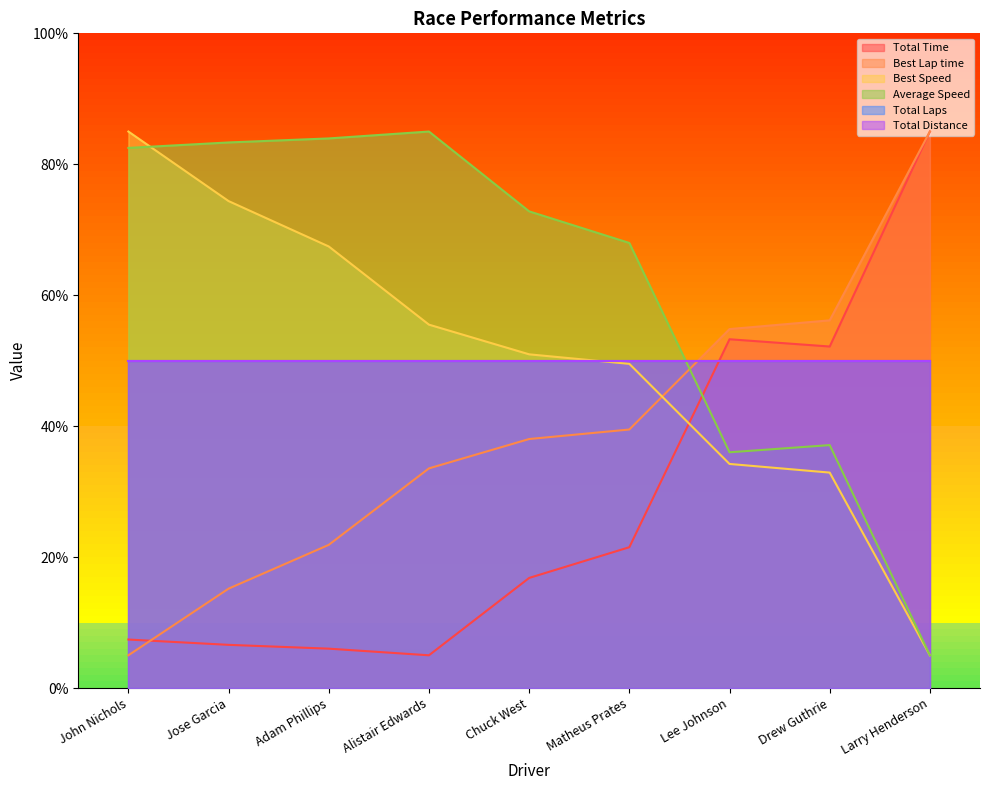

How many data points in Average Speed are above 72?

5